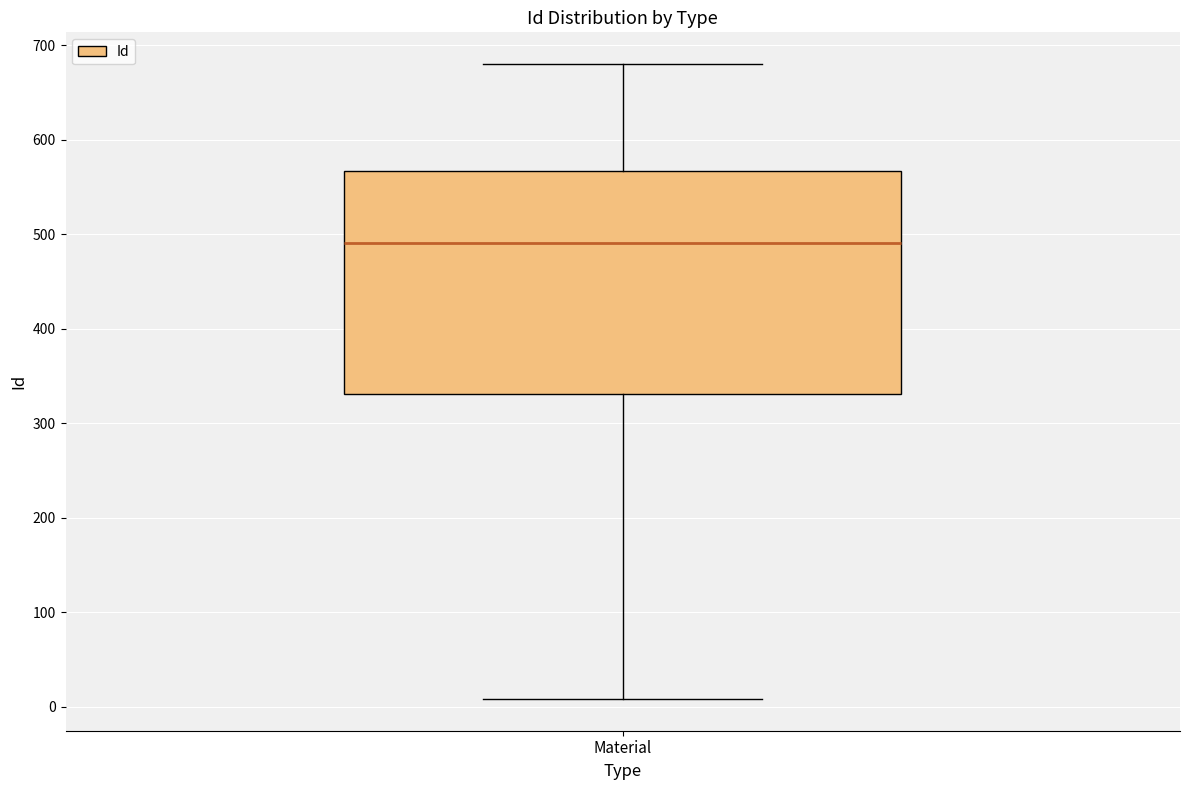

Read this box plot against the y-axis: the position of the median line, the range covered by the box, and the ends of both whiskers. The values are not printed on the chart, so give them approximately, as read against the axis.

median 490, box 330 to 570, whiskers 10 to 680